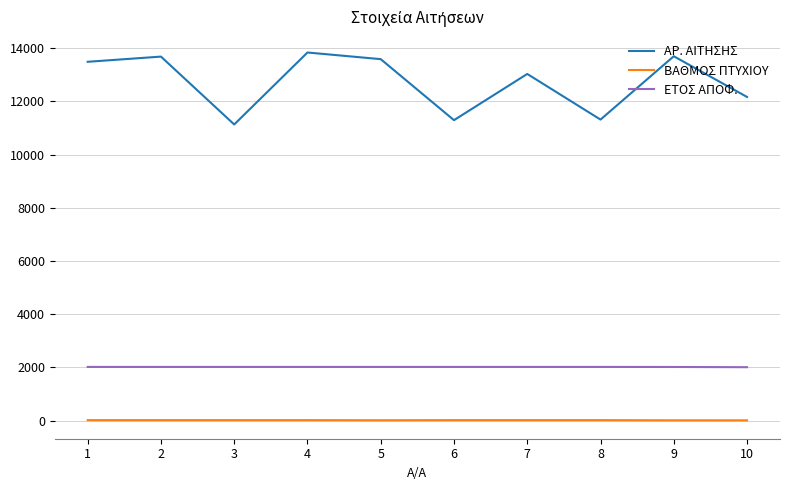

What is the total value across all series at 10?

14189.7